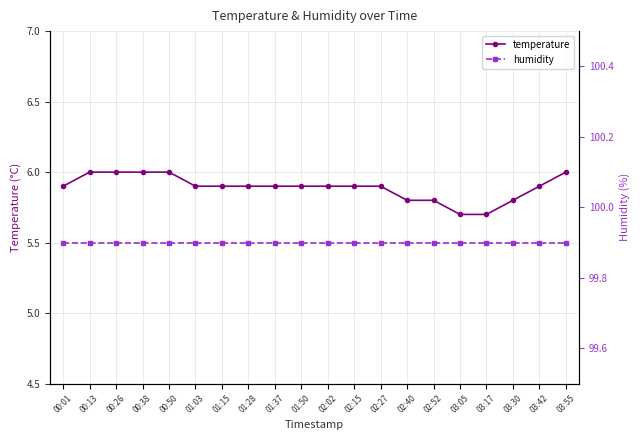

How many lines are shown in the chart?

2